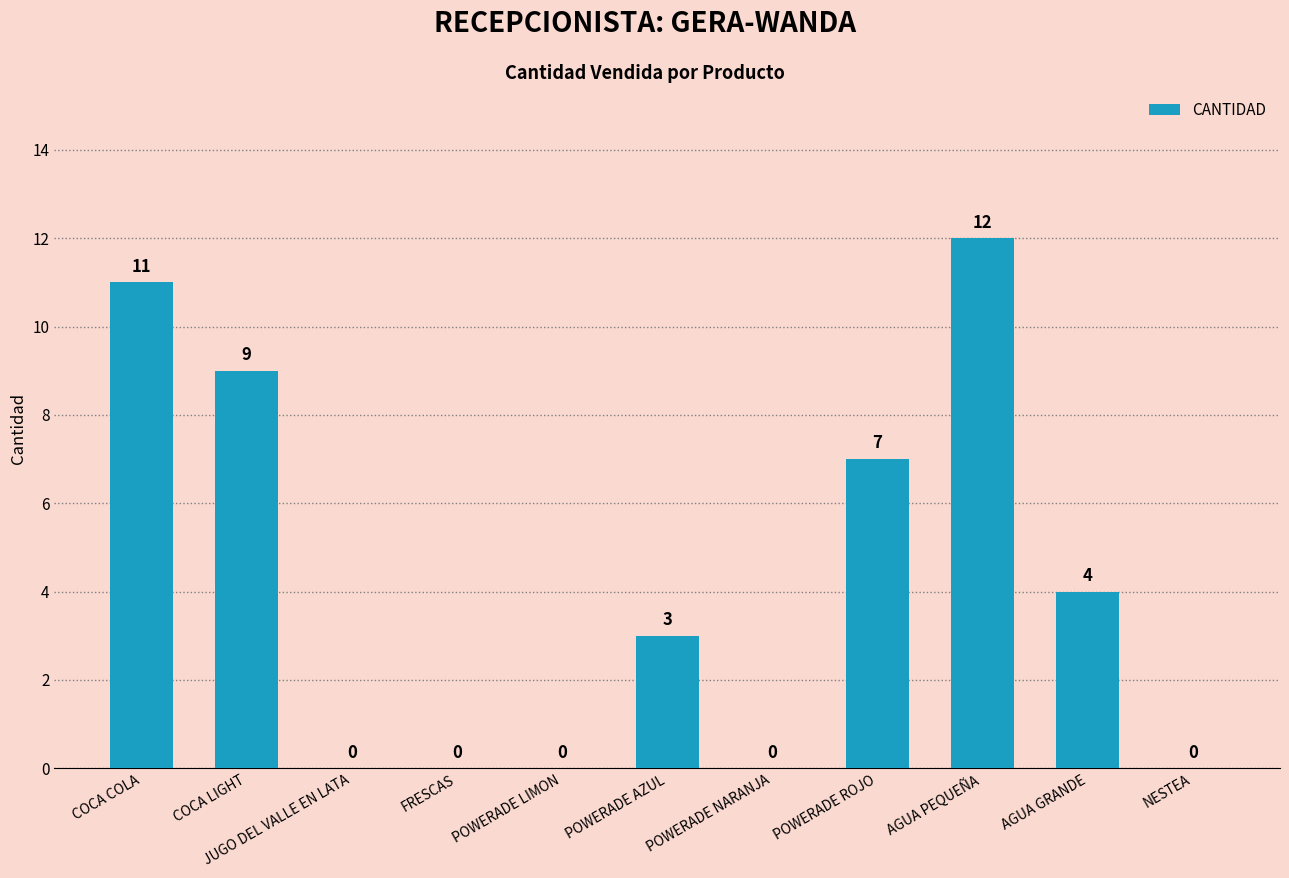

Reading left to right, extract all data points from this chart.

11	9	0	0	0	3	0	7	12	4	0